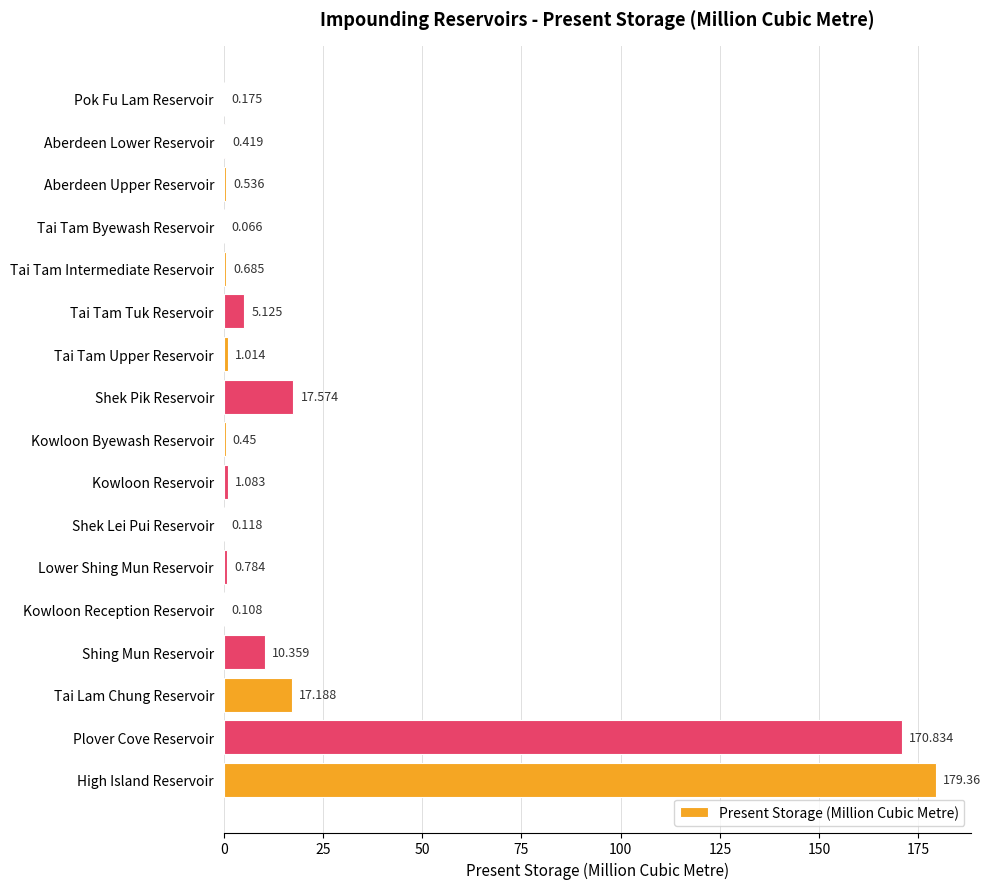

Which has a higher value, High Island Reservoir or Tai Tam Intermediate Reservoir?

High Island Reservoir